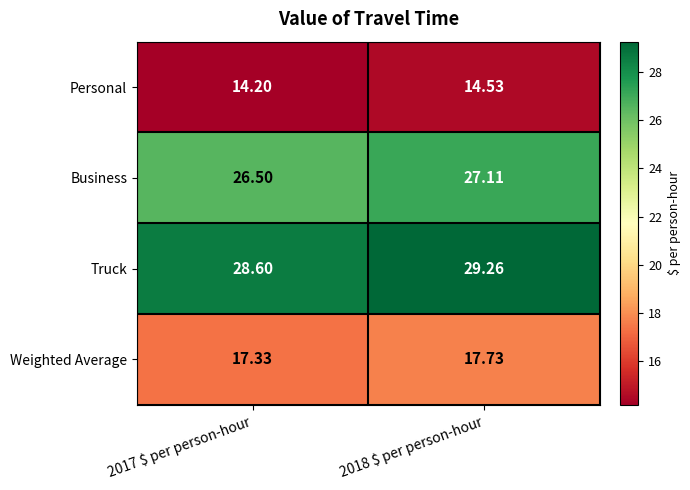

Rank the series at 2018 $ per person-hour from lowest to highest value.

Personal, Weighted Average, Business, Truck